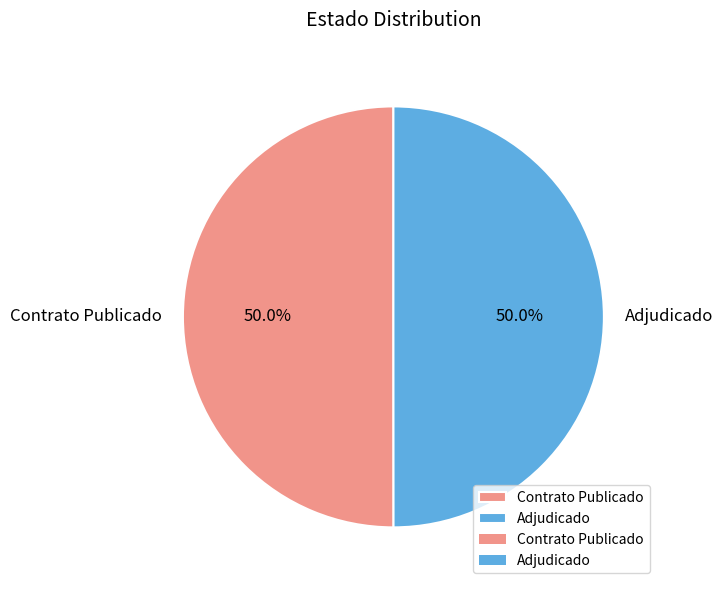

What percentage is NOT represented by Contrato Publicado?

50.0%